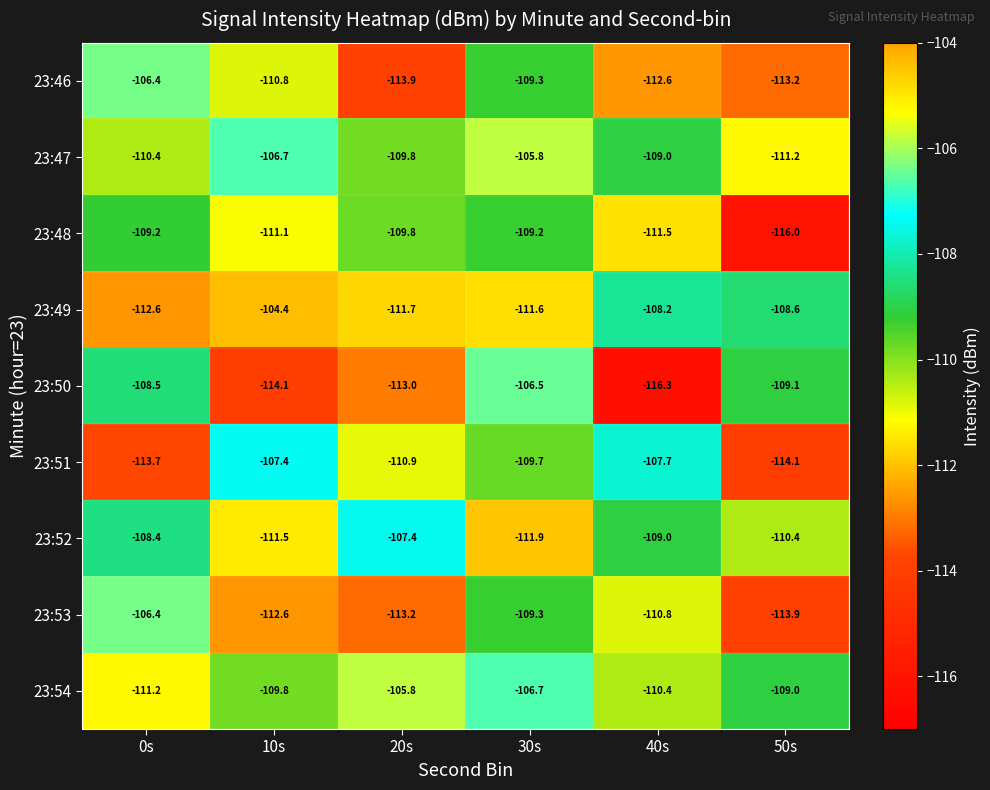

Is the value of 23:47 at 30s greater than the value of 23:48 at 10s?

Yes